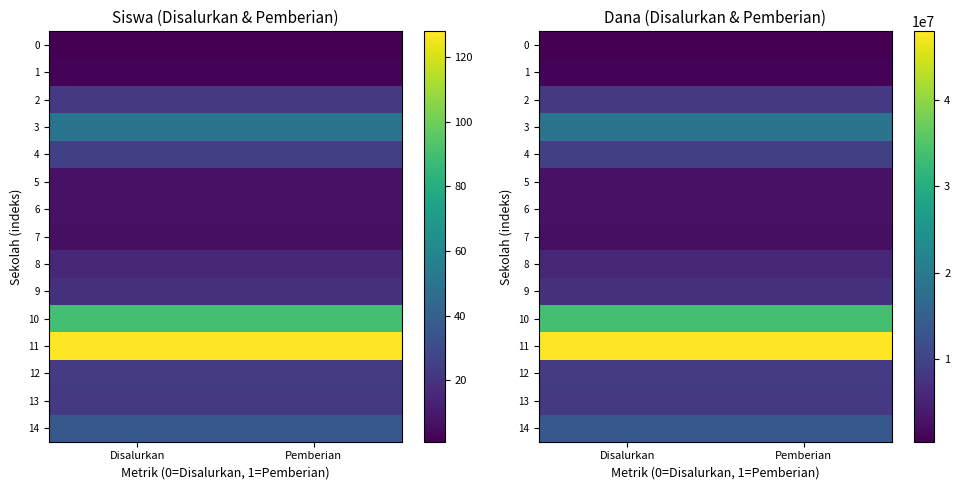

What is the sum of the 13 values at Disalurkan and Pemberian?

16500000